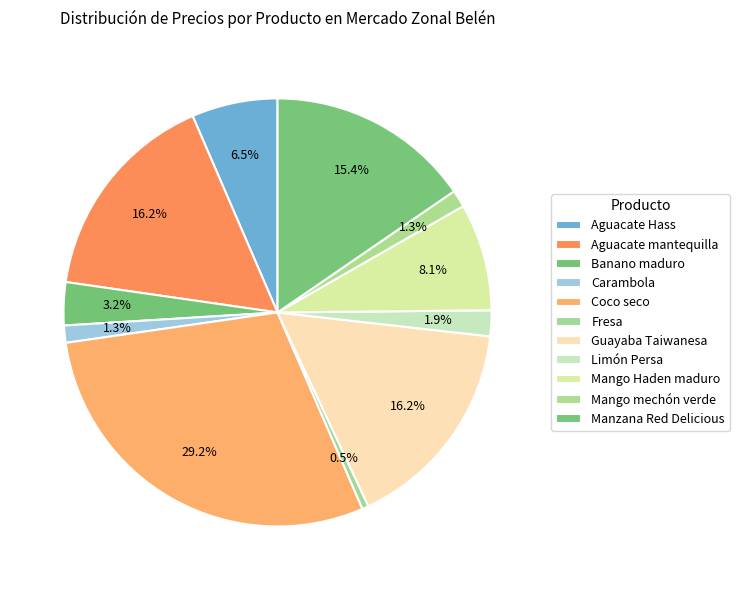

Count the number of slices in the pie.

11